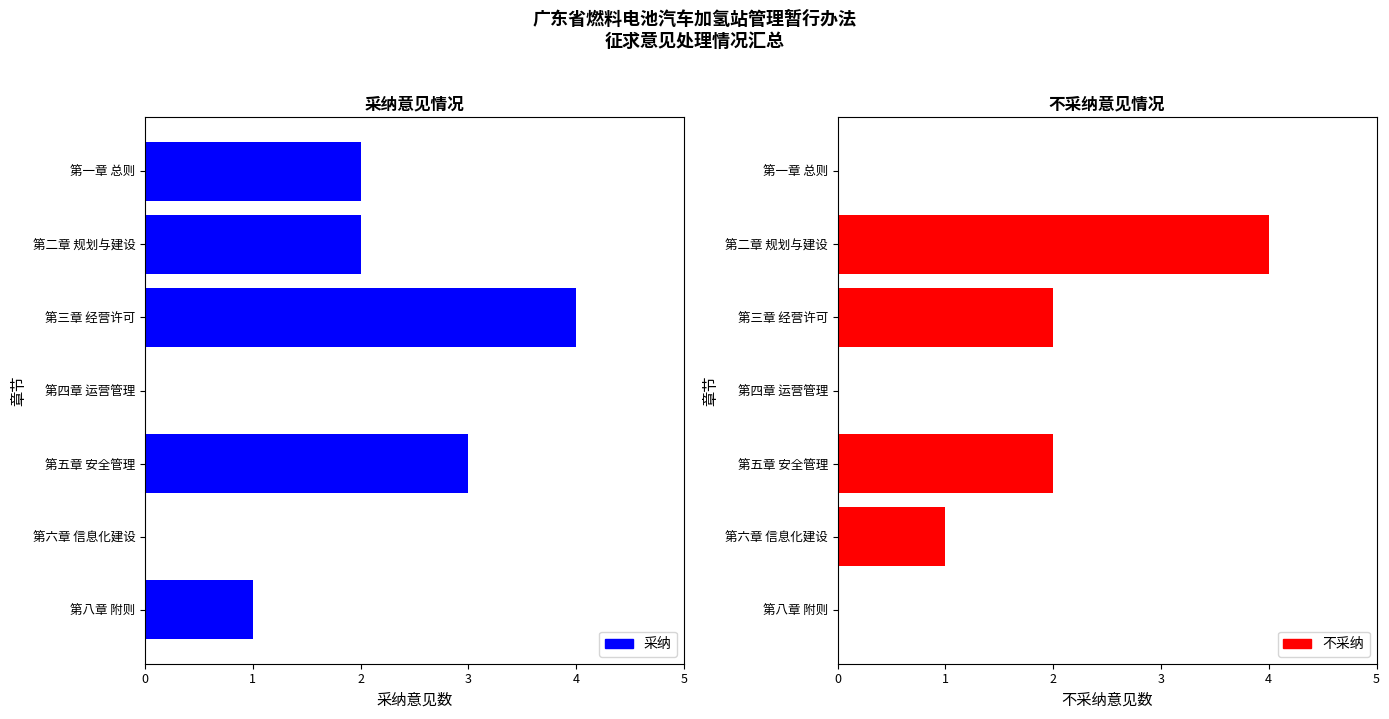

Which series has the widest spread of values?

采纳